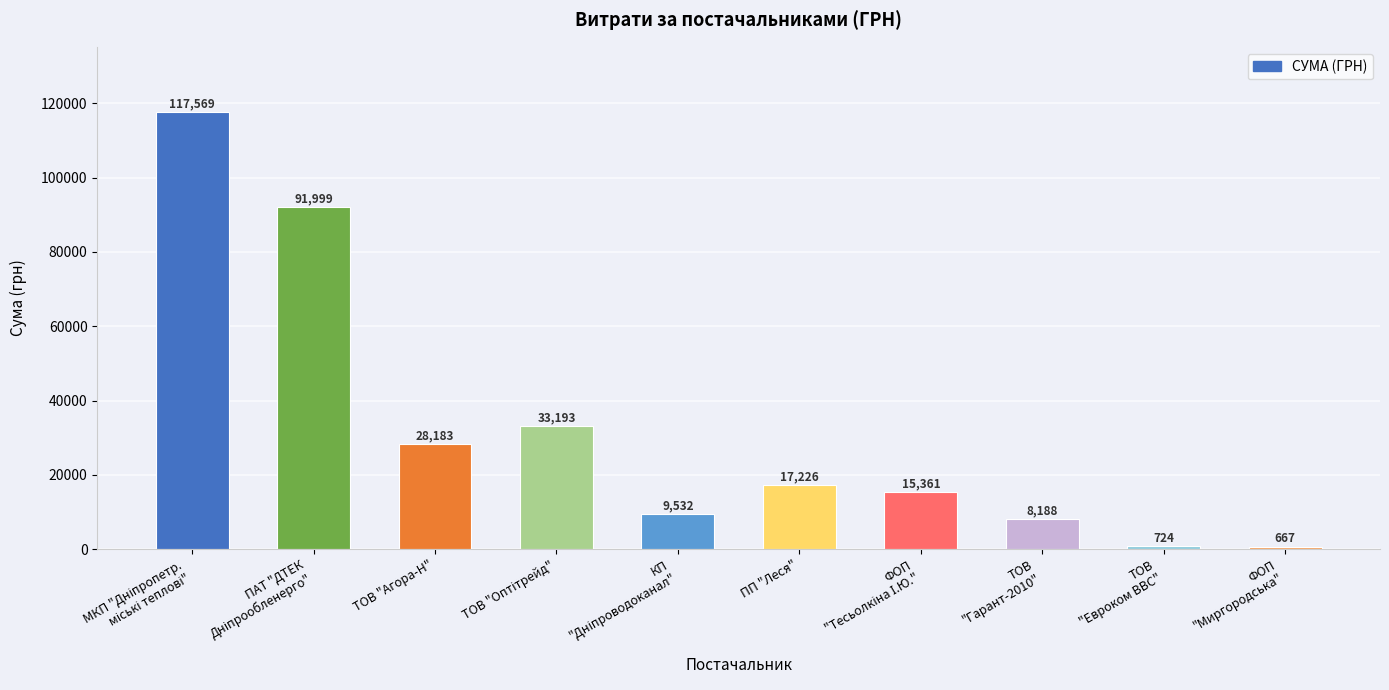

Is it true that the value at ТОВ "Агора-Н" is 44100.3?

False